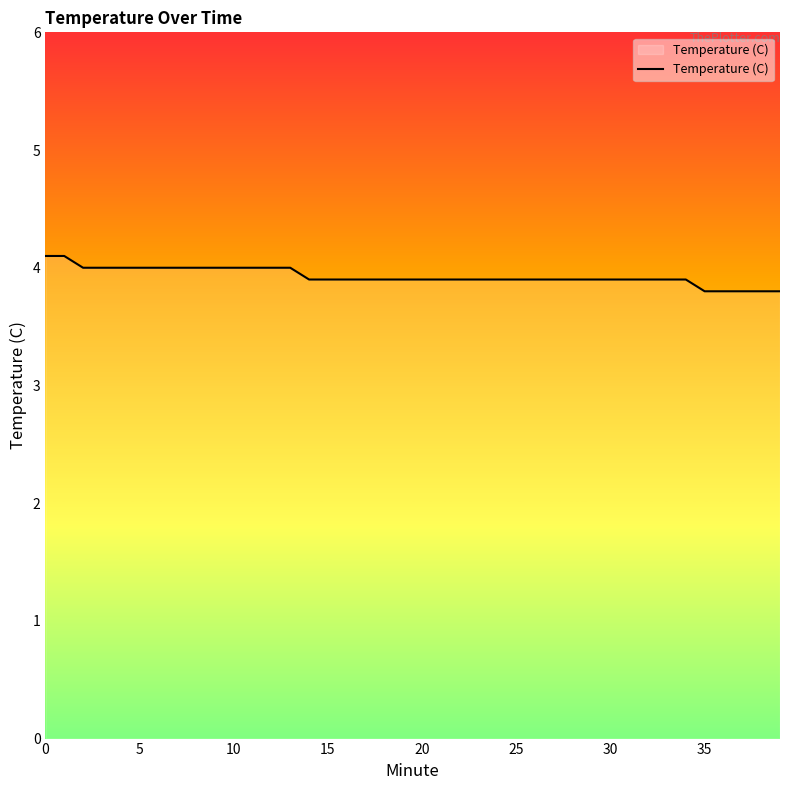

What is the difference between the maximum and minimum values?

0.3